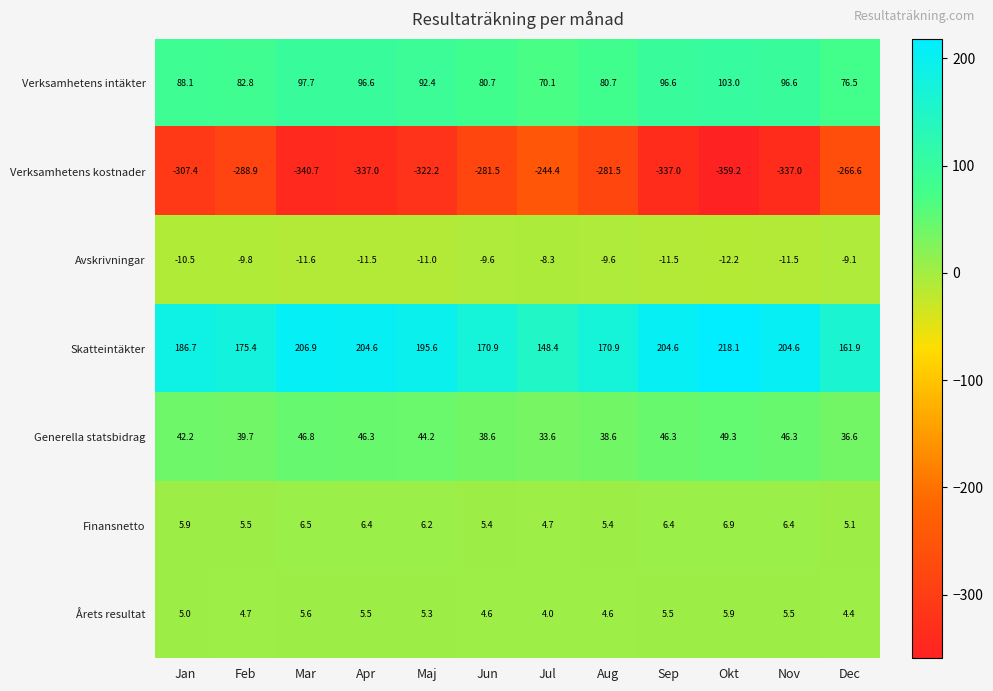

What is the maximum value shown in the chart?

218.1